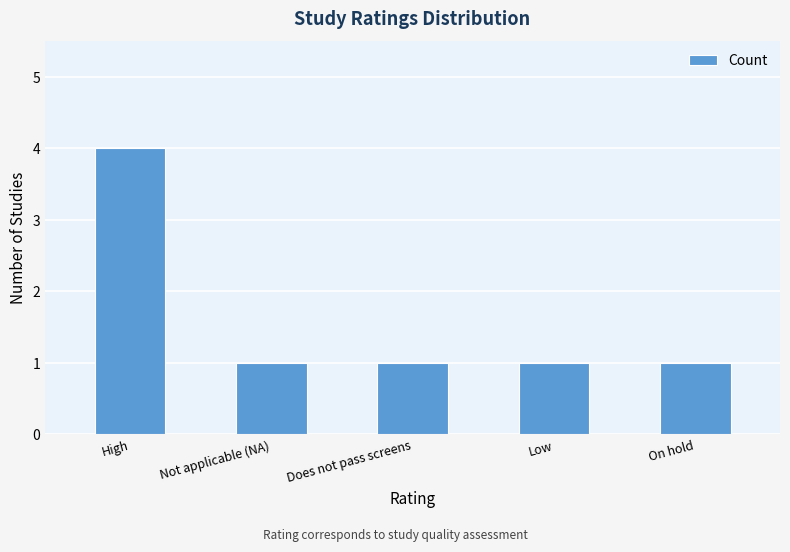

Reading left to right, what are all the values shown in this chart?

High=4	Not applicable (NA)=1	Does not pass screens=1	Low=1	On hold=1